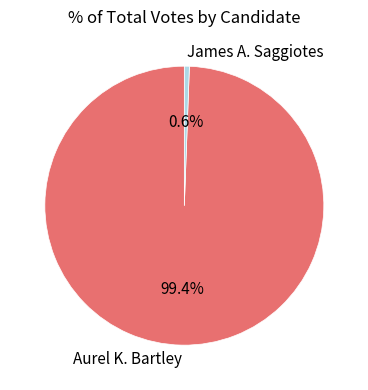

To the nearest percent, what is the difference between the largest and smallest slice percentages?

99%